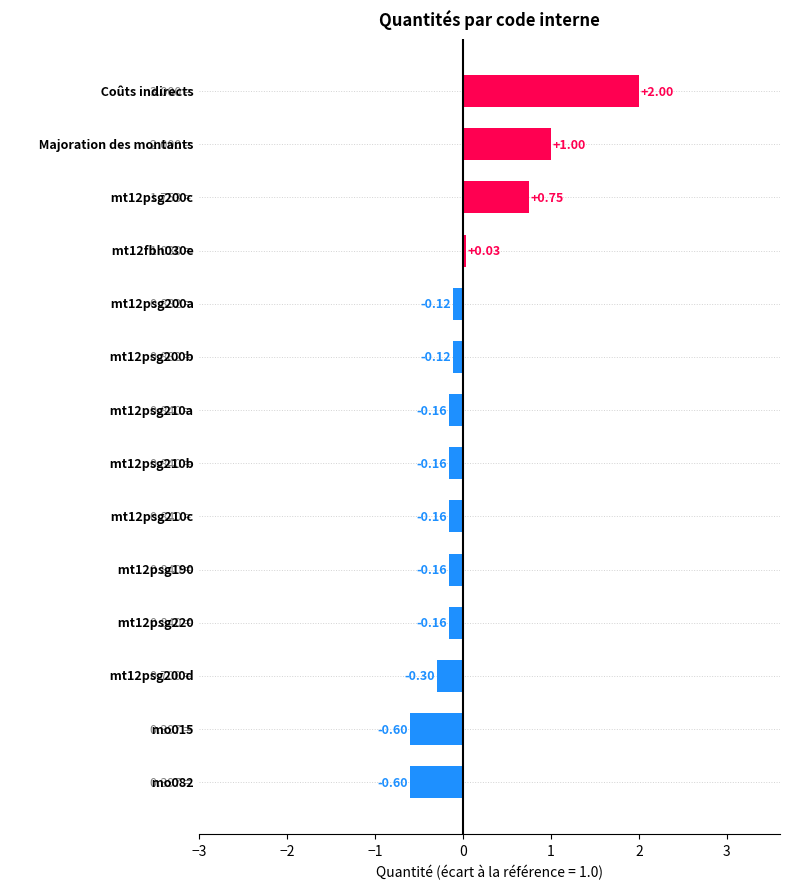

What is the sum of all values?

1.2